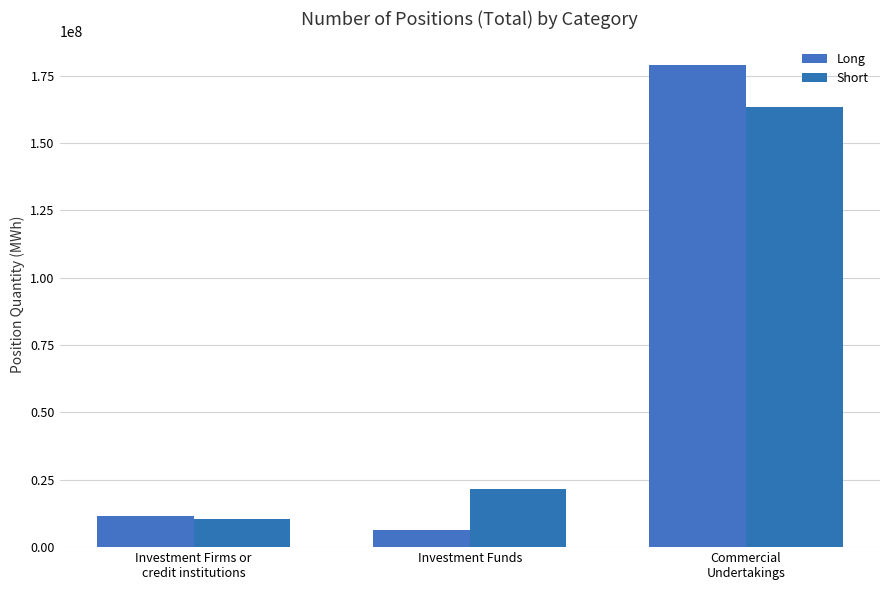

What is the label of the 3rd bar from the left?

Commercial
Undertakings